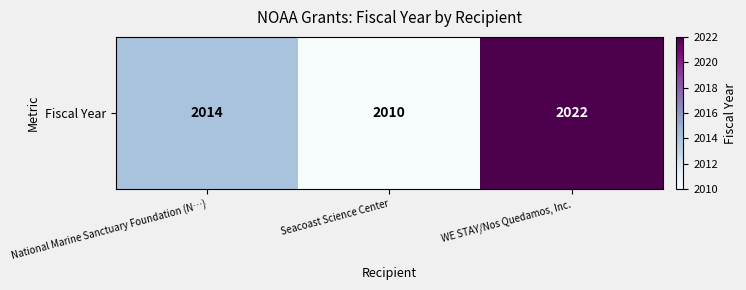

Reading left to right, transcribe all the data shown in this chart.

National Marine Sanctuary Foundation (N…)=2014	Seacoast Science Center=2010	WE STAY/Nos Quedamos, Inc.=2022